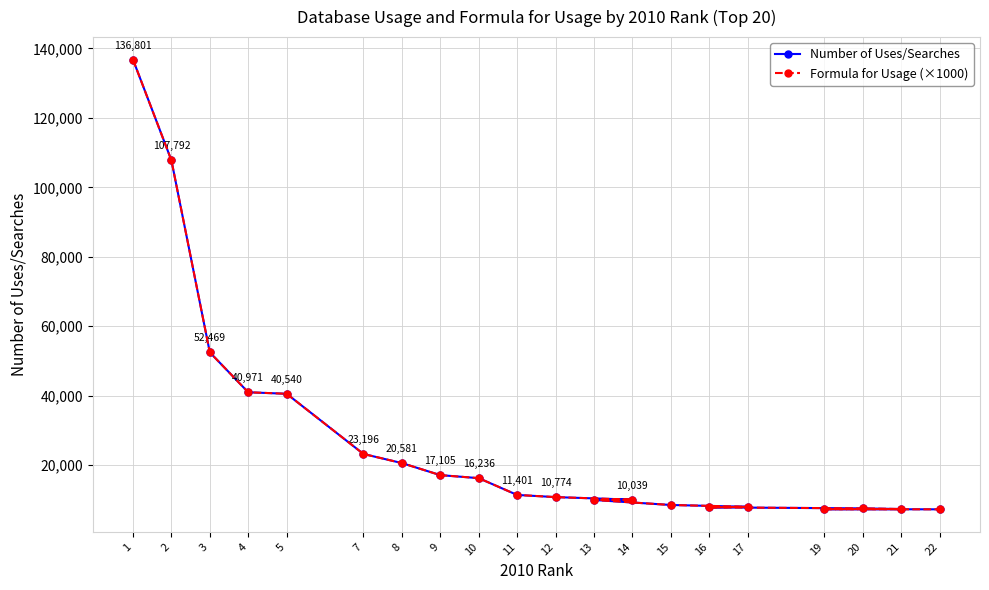

True or false: Formula for Usage (×1000) has a value of 28056 at 10.

False